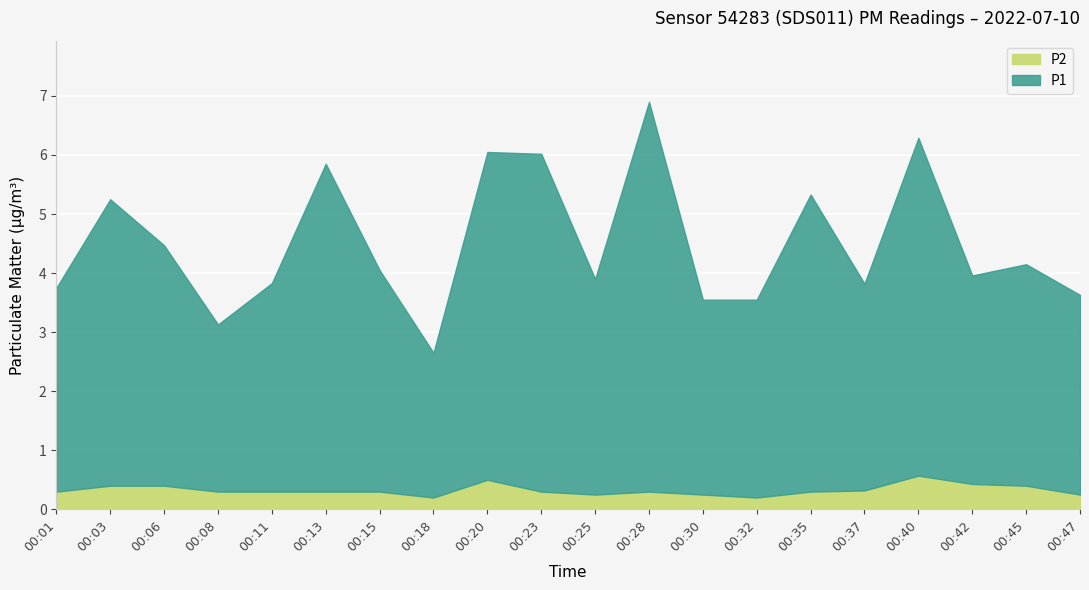

Is it true that P2 equals 0.8 at 00:20?

False